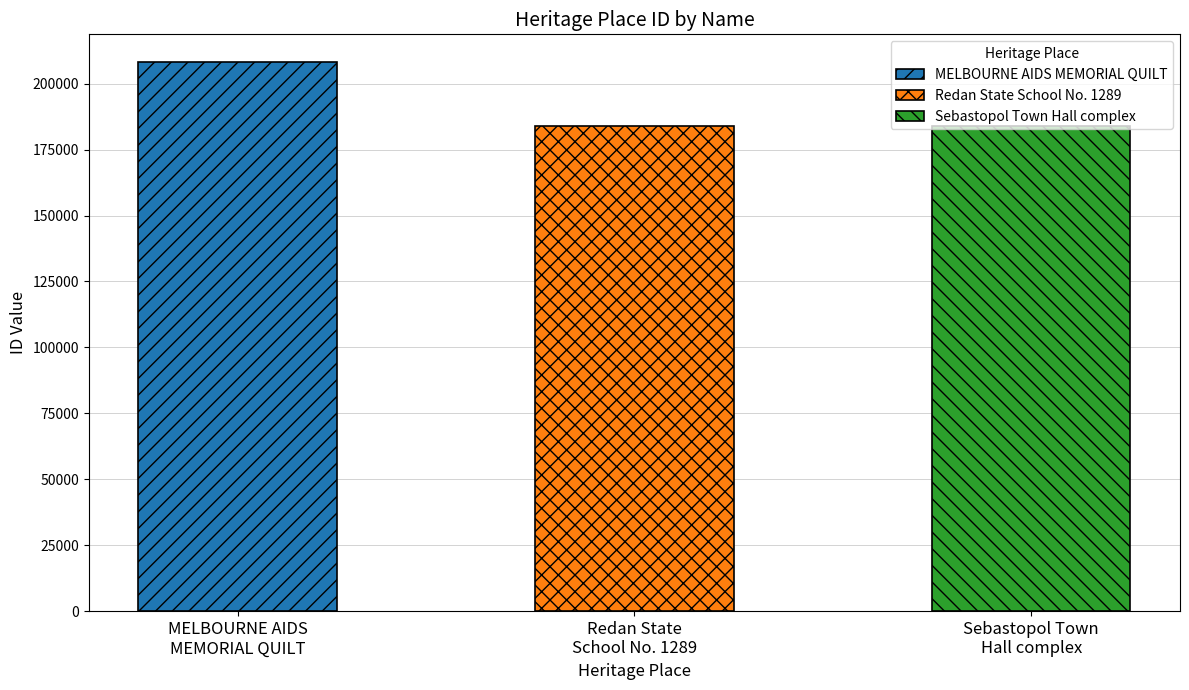

Does the chart contain any negative values?

No